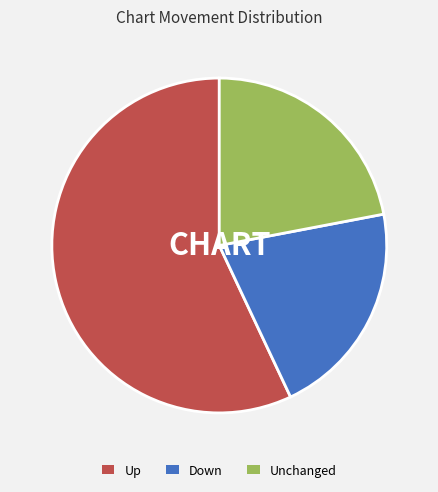

Which slice represents more than half of the pie?

Up